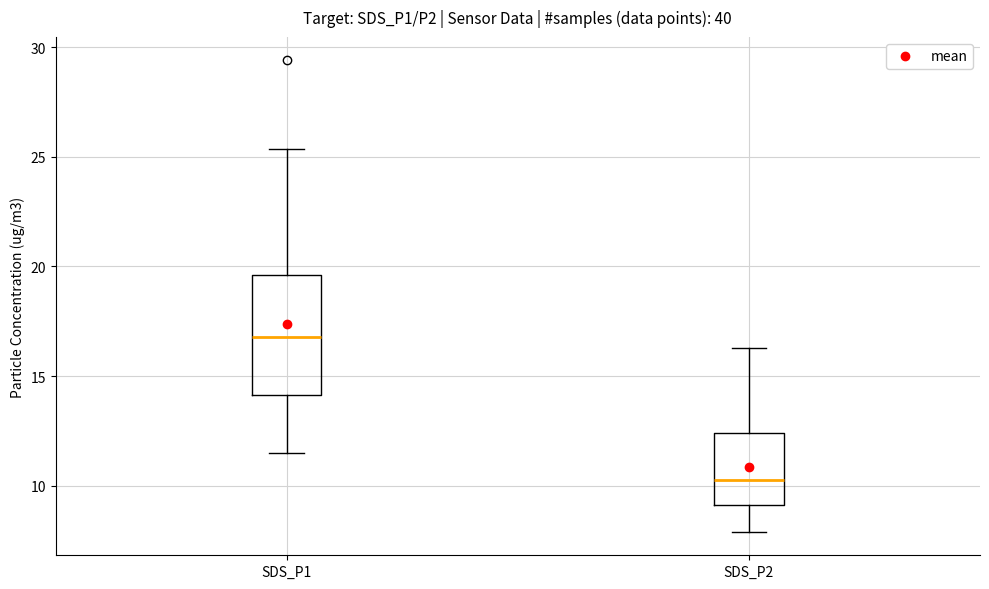

Where does the lower whisker of the box for SDS_P2 end on the y-axis? The values are not printed on the chart, so give them approximately, as read against the axis.

8.0